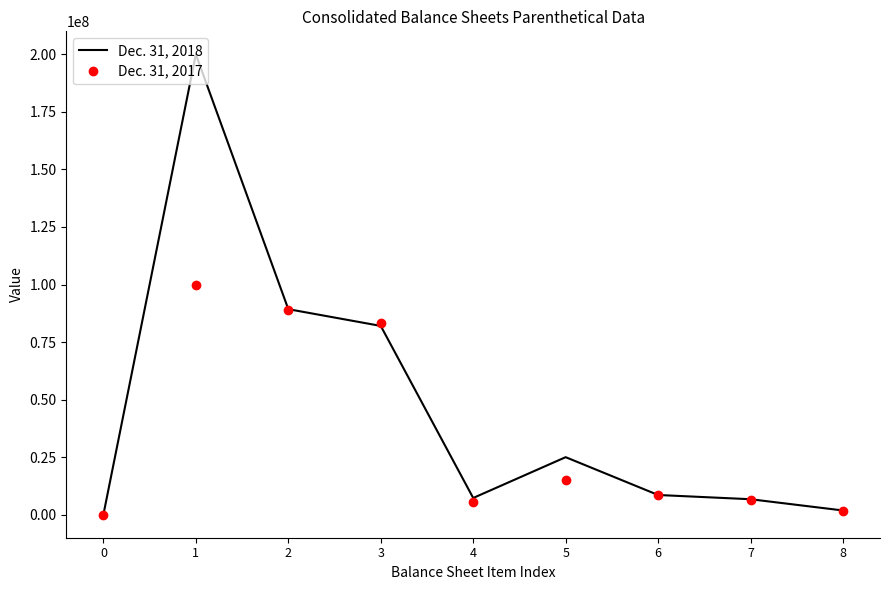

Which series changed the most between 1 and 4?

Dec. 31, 2018